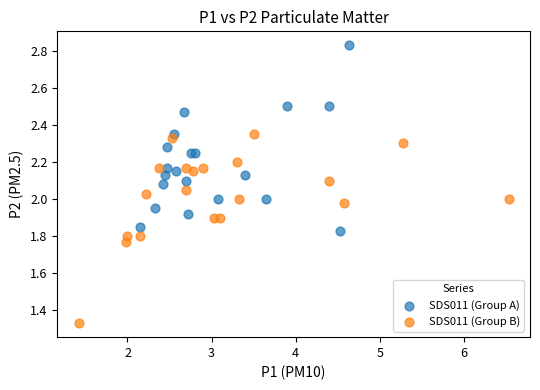

Which series contains the highest Y value?

SDS011 (Group A)